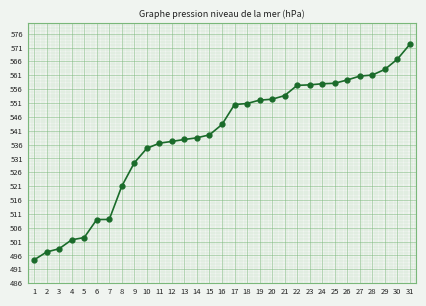

What is the change in value from 20 to 22?

+5.0